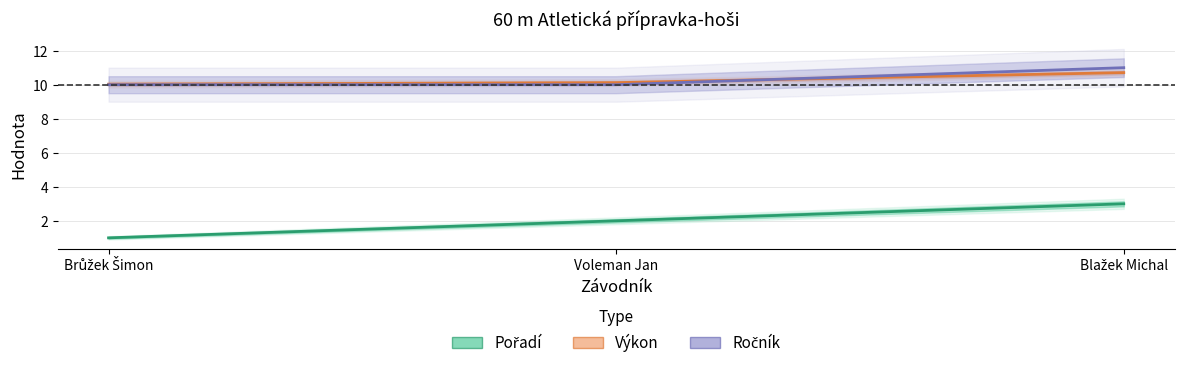

Rank the series by their maximum value, from lowest to highest.

Pořadí, Výkon, Ročník